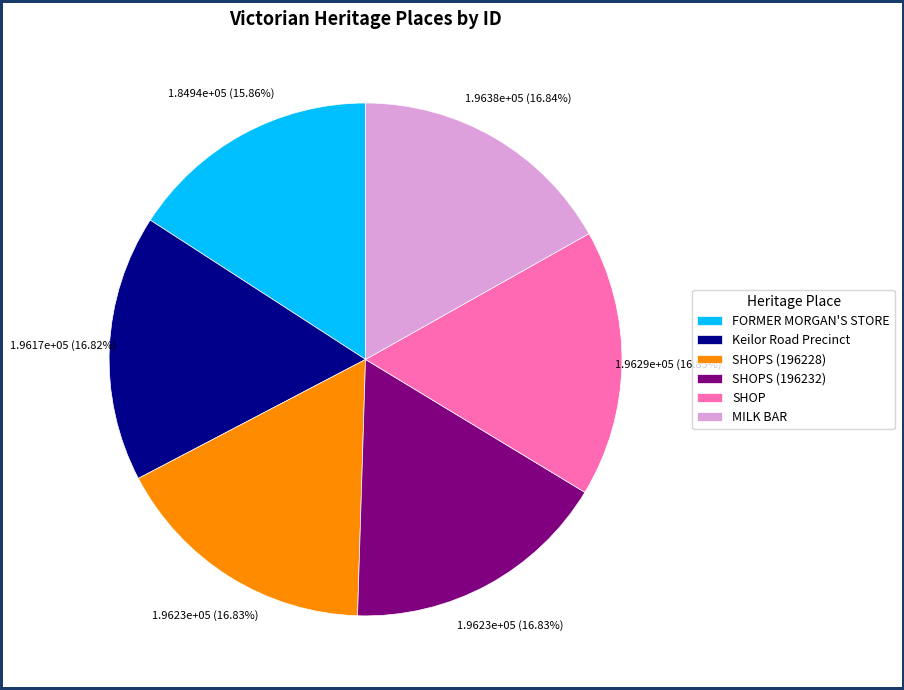

What is the smallest slice in the pie chart?

FORMER MORGAN'S STORE